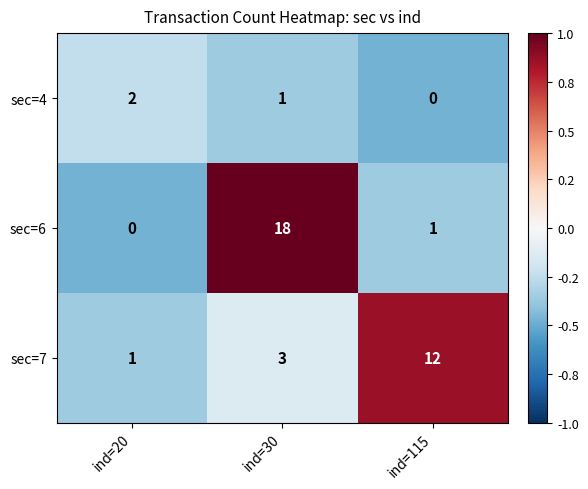

What is the sum of the sec=7 values at ind=20 and ind=115?

13